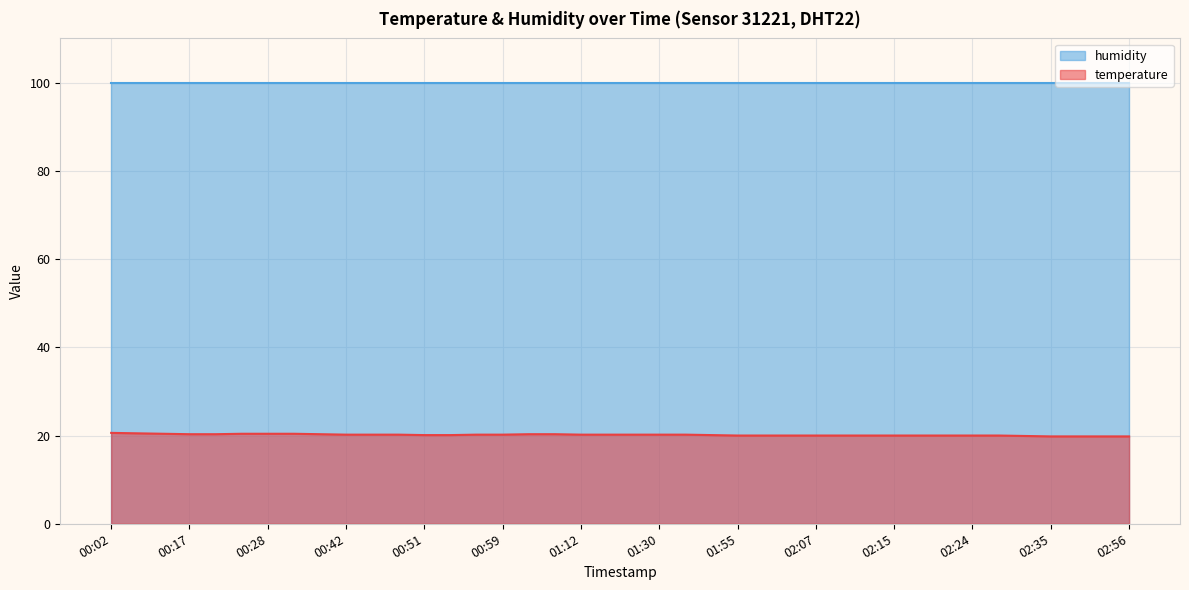

What is the change in value from 01:18 to 02:38?

-0.4